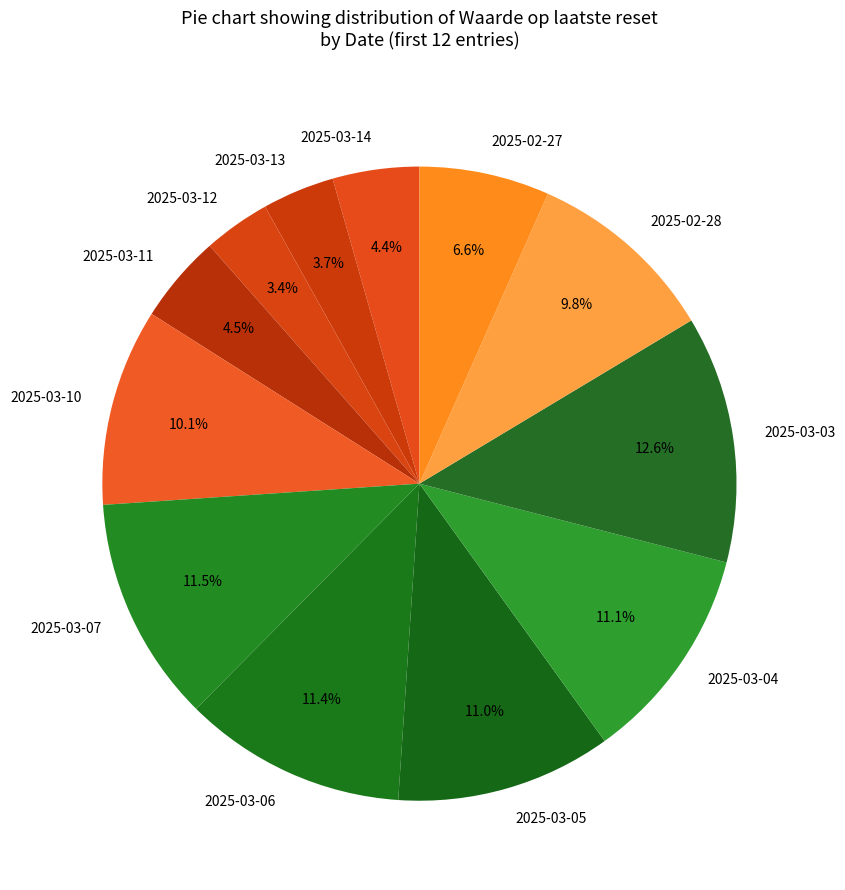

What is the largest slice in the pie chart?

2025-03-03